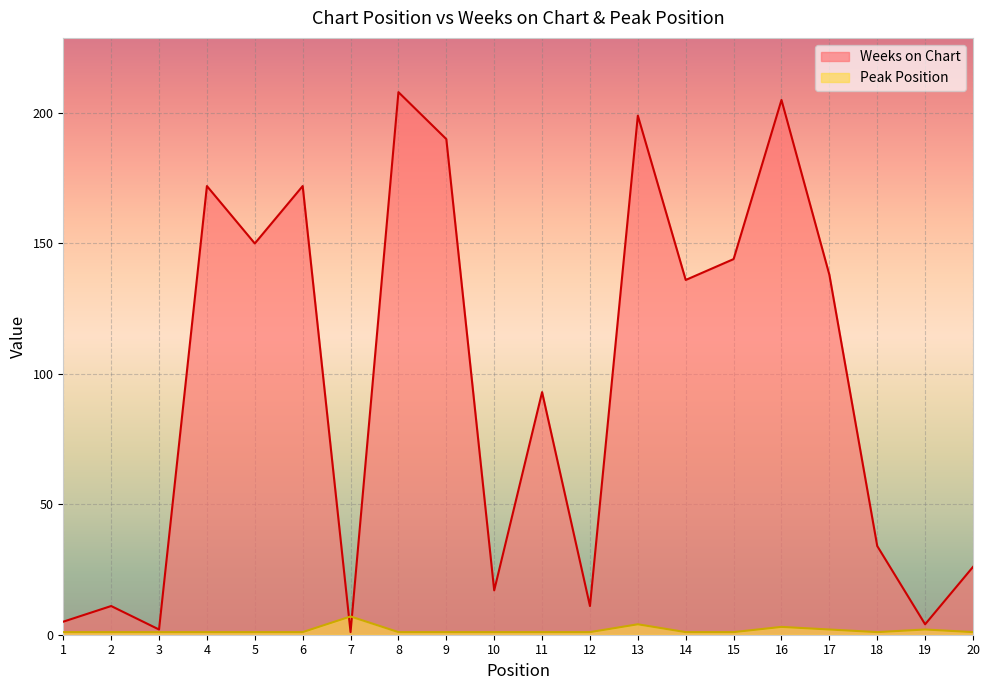

What is the value of the Peak Position point at the 17th from the left?

2